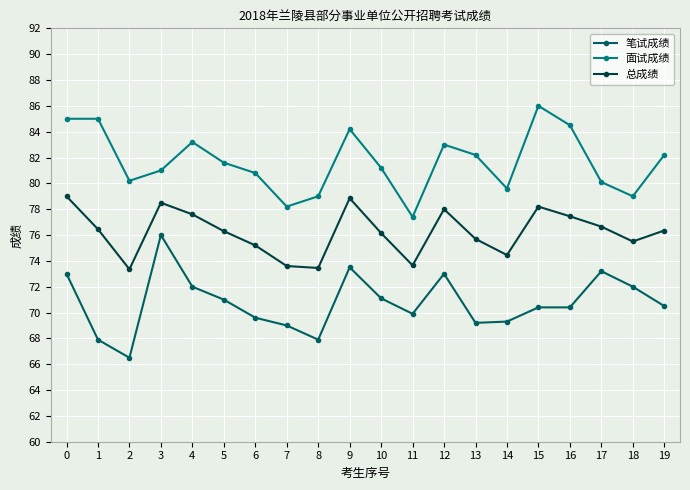

At how many categories does at least one series exceed 67?

20